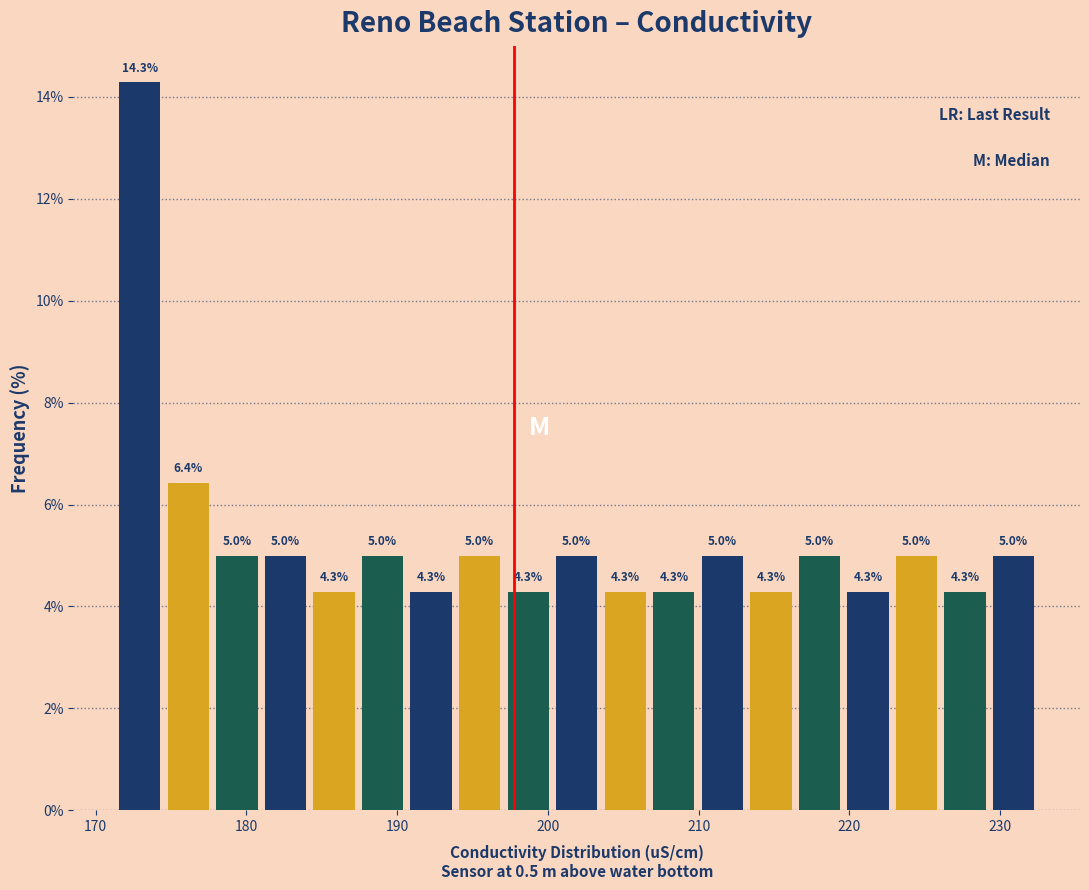

Around what value on the x-axis is the tallest bar? Give the approximate position of its centre, as read against the axis.

173